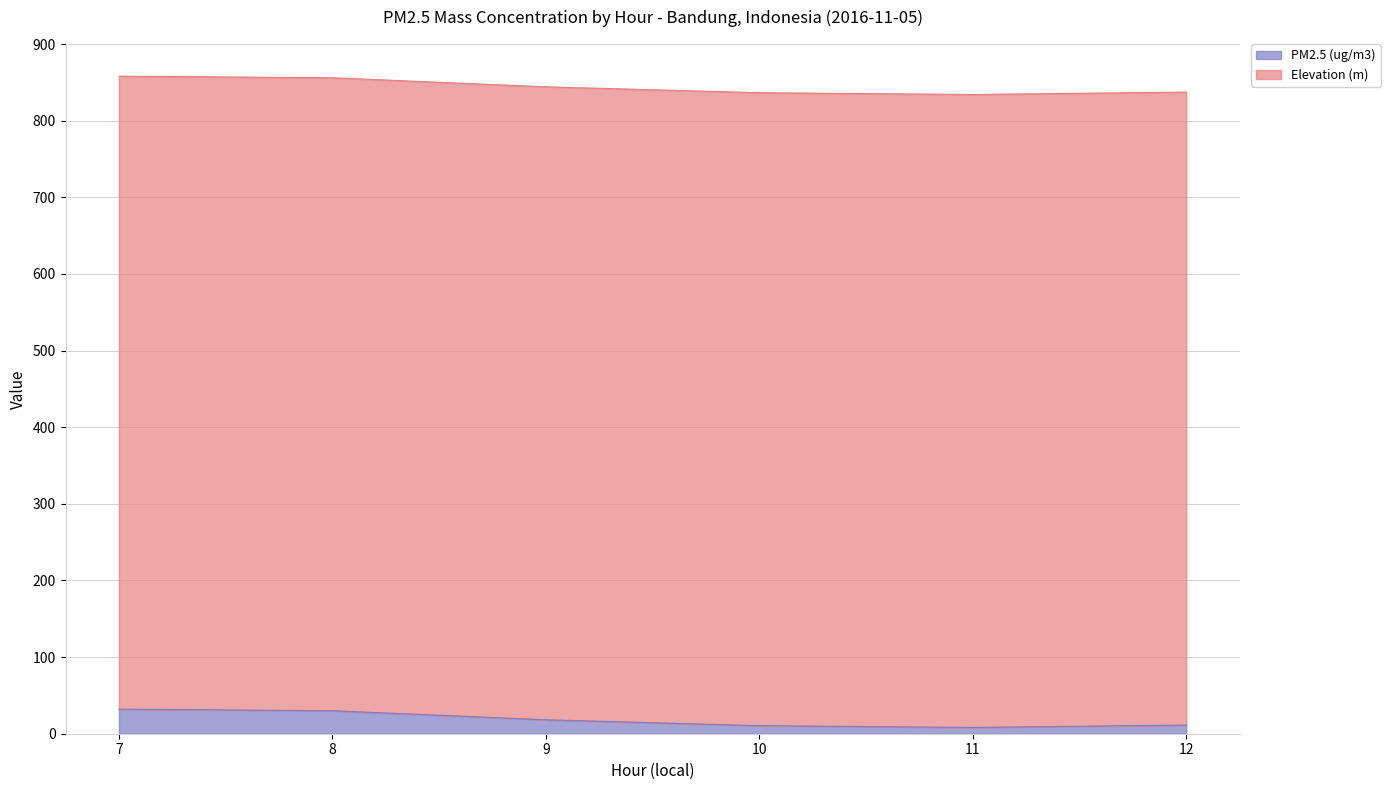

Reading right to left, extract all data points from this chart.

12=11.3	11=8.2	10=10.5	9=18.2	8=30.0	7=32.1